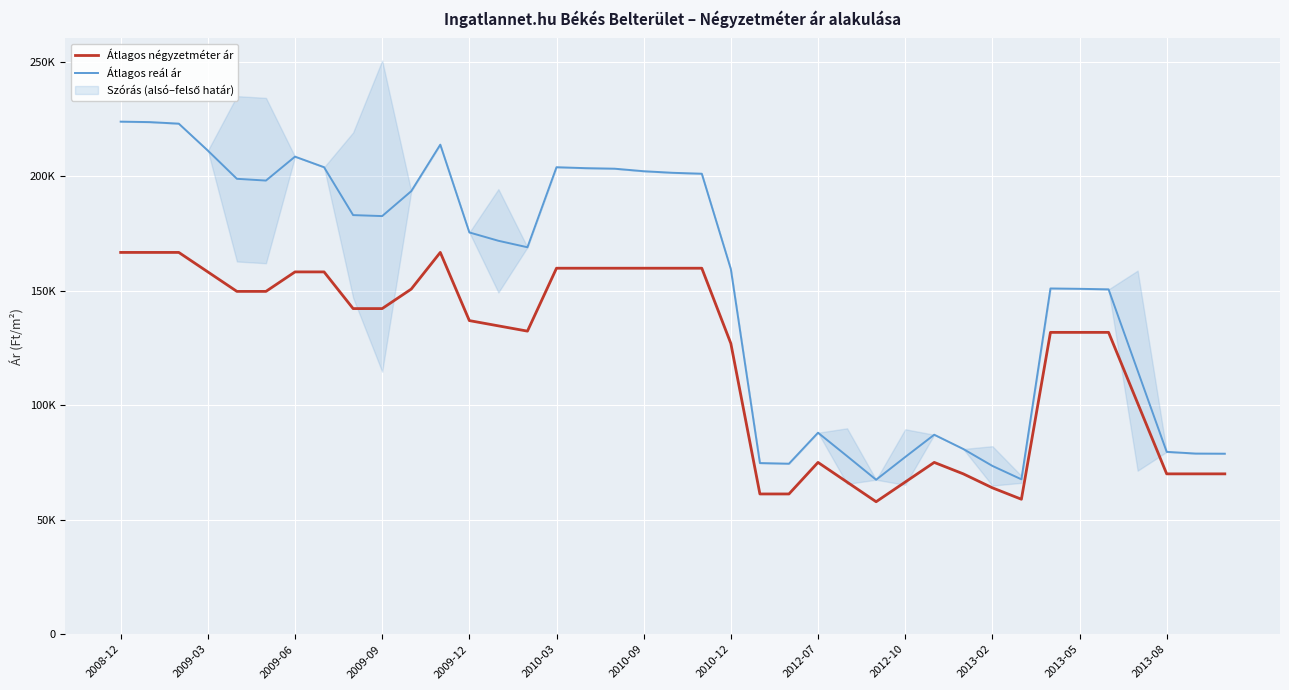

In Átlagos négyzetméter ár, how many points are lower than both neighbors (excluding endpoints)?

3